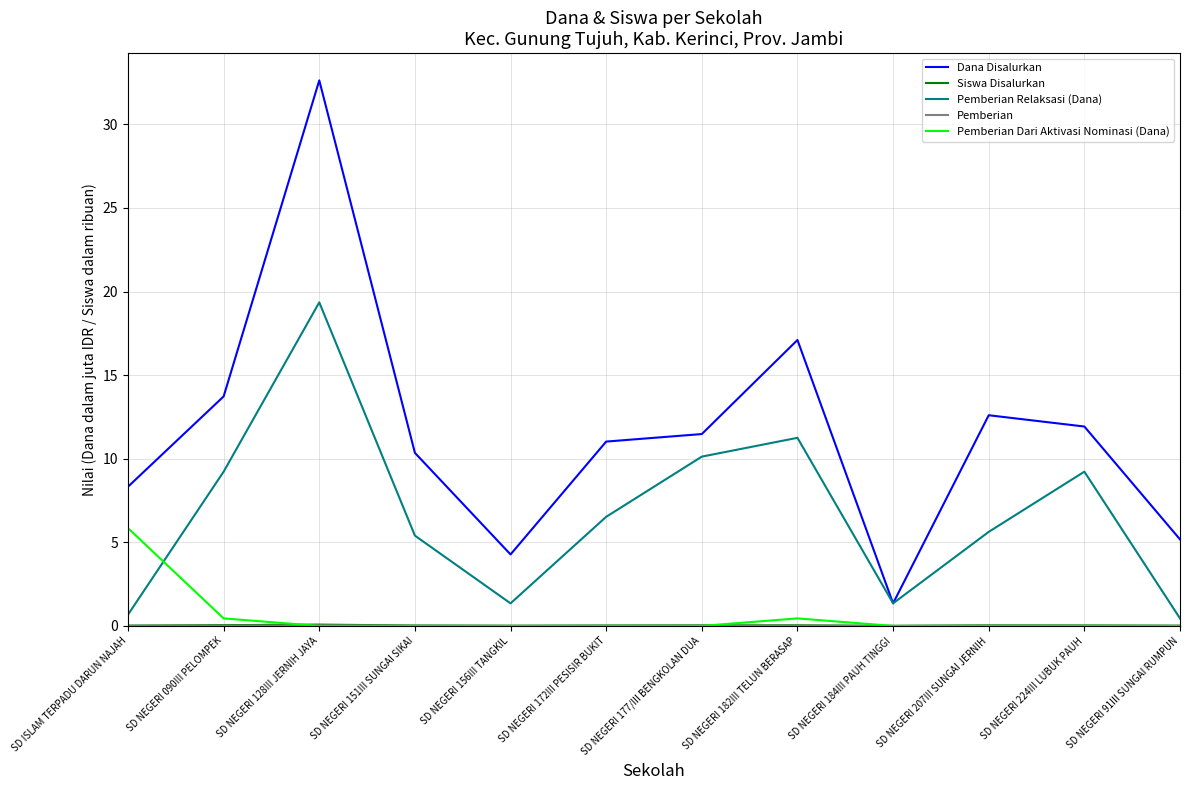

At which label does Dana Disalurkan first exceed 11?

SD NEGERI 090III PELOMPEK